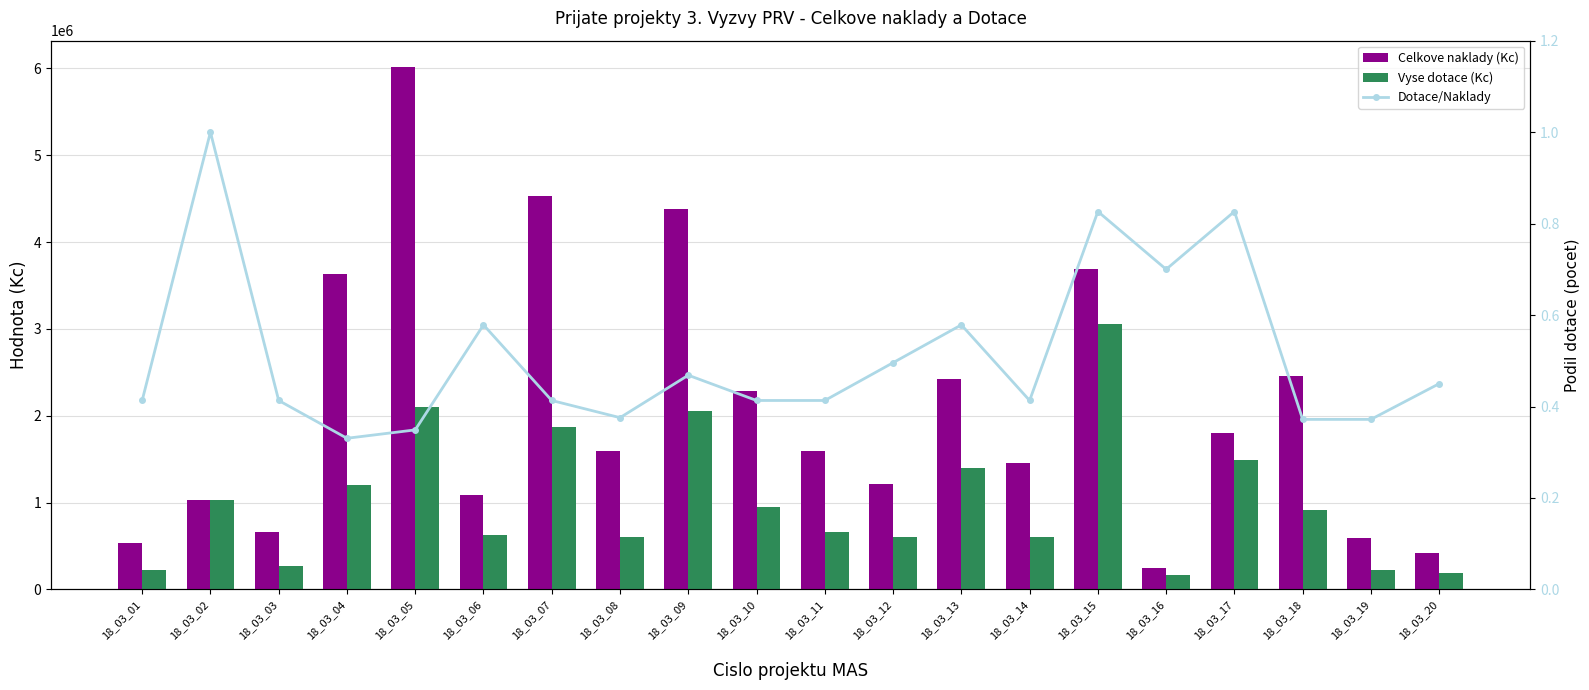

How many data points does each series have?

20